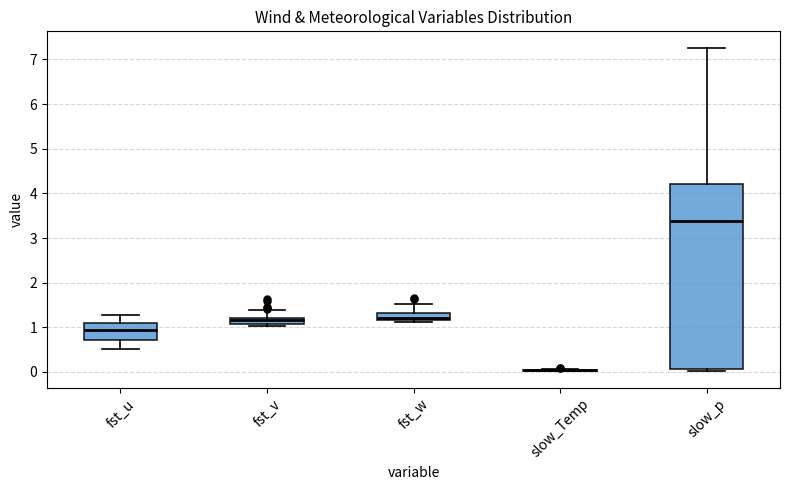

Where is the lower edge of the box for fst_v on the y-axis? The values are not printed on the chart, so give them approximately, as read against the axis.

1.1